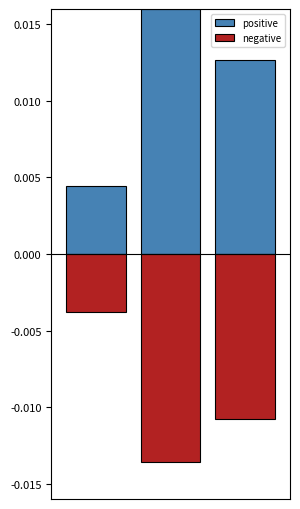

Which series has the largest total across all categories?

positive